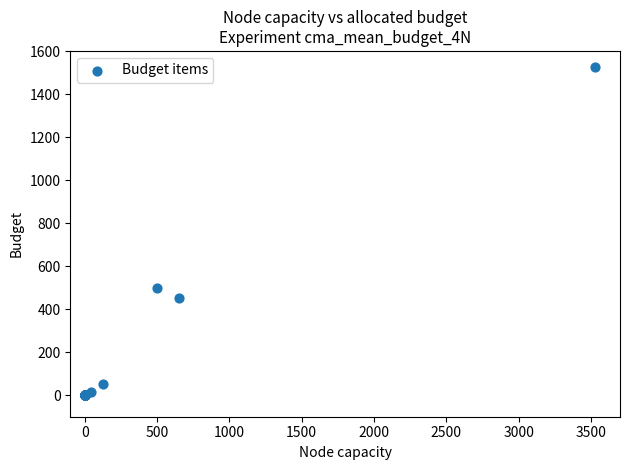

What Y value in the scatter plot is closest to 762?

500